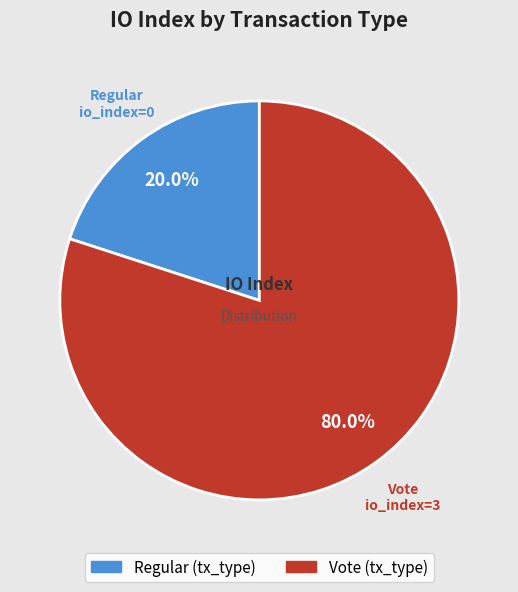

Rank the categories by value from highest to lowest.

Vote, Regular